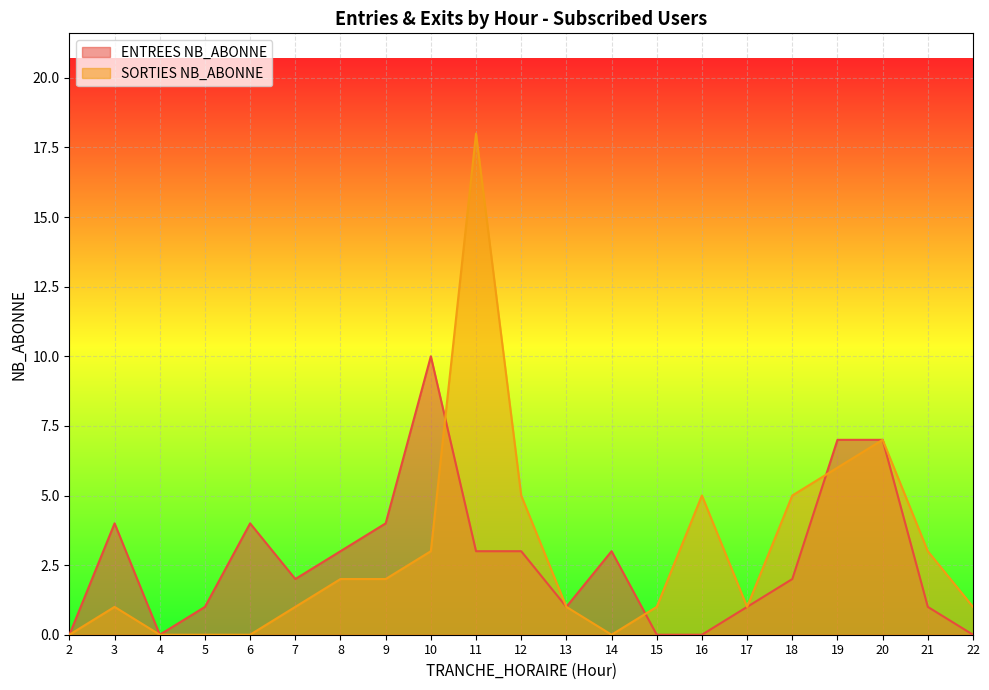

How many interior local valleys does the ENTREES NB_ABONNE series have?

3